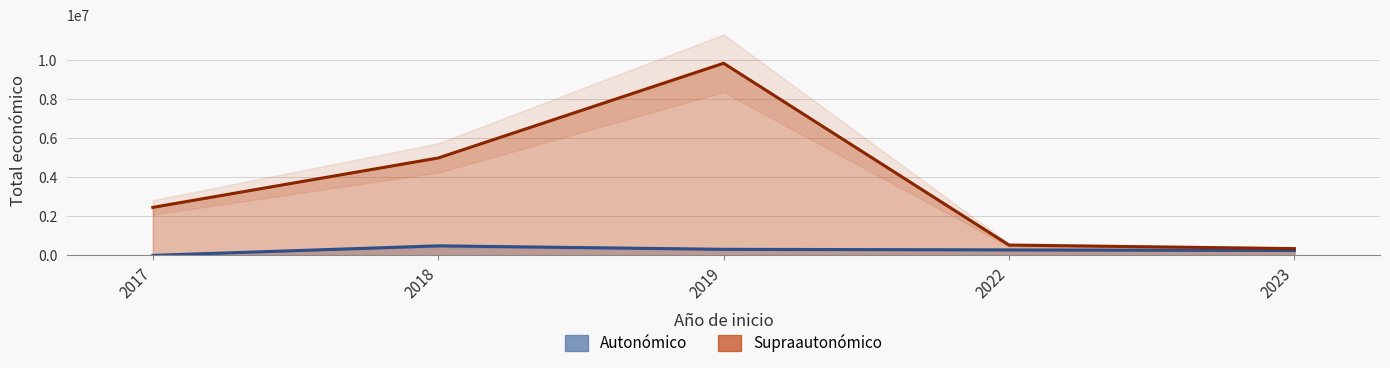

Which series has the widest spread of values?

Supraautonómico